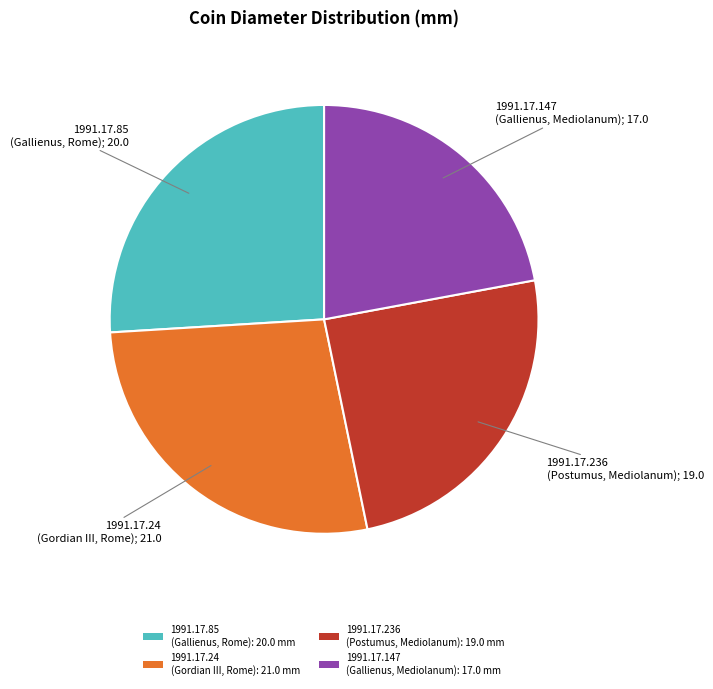

Do 1991.17.236 (Postumus, Mediolanum): 19.0 mm and 1991.17.147 (Gallienus, Mediolanum): 17.0 mm together represent more than half of the pie?

No